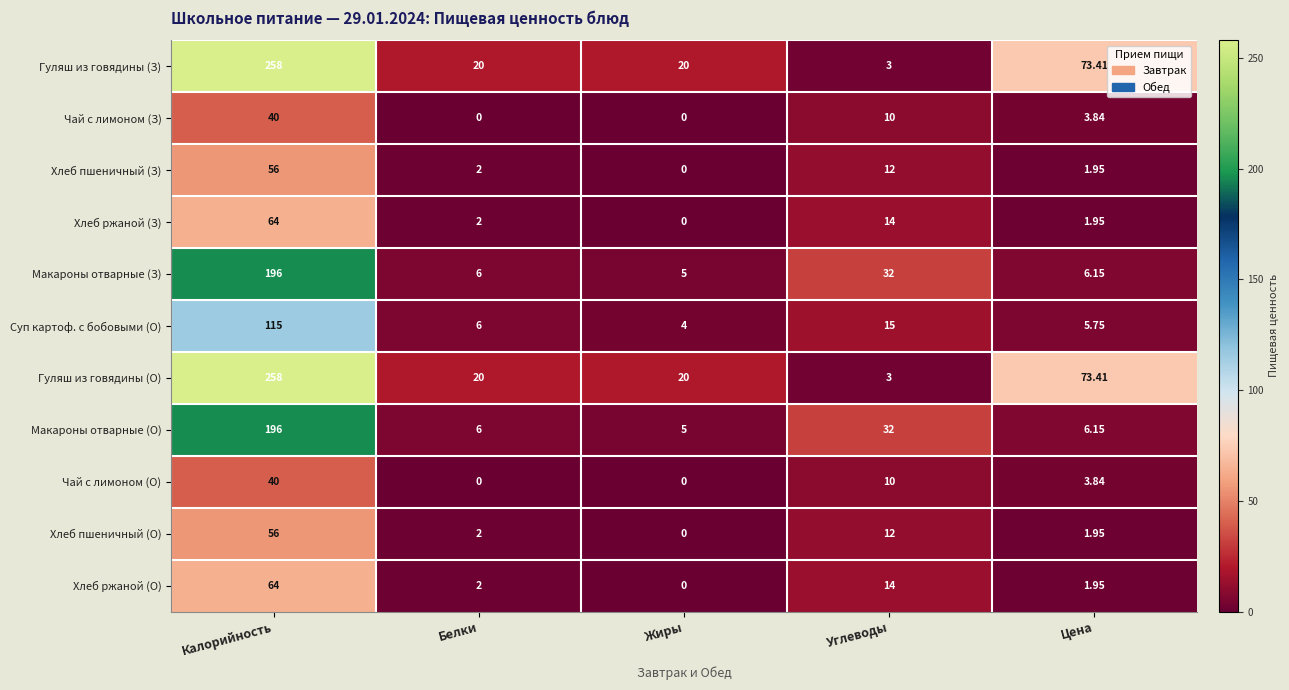

At which category is the sum across all series the highest?

Калорийность